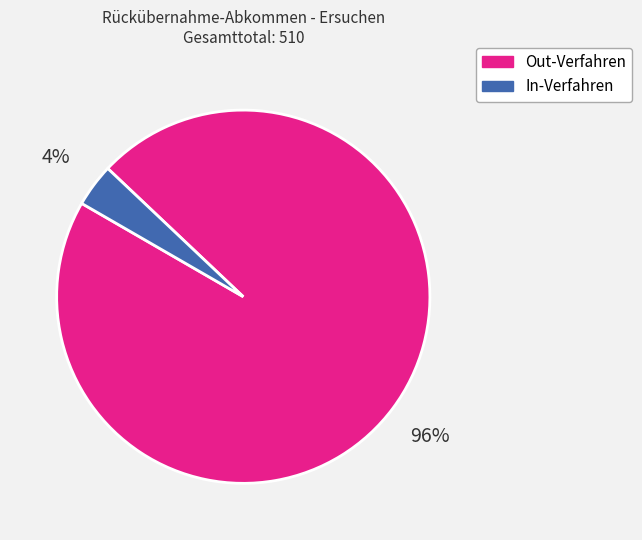

To the nearest percent, what is the combined percentage of Out-Verfahren and In-Verfahren?

100%